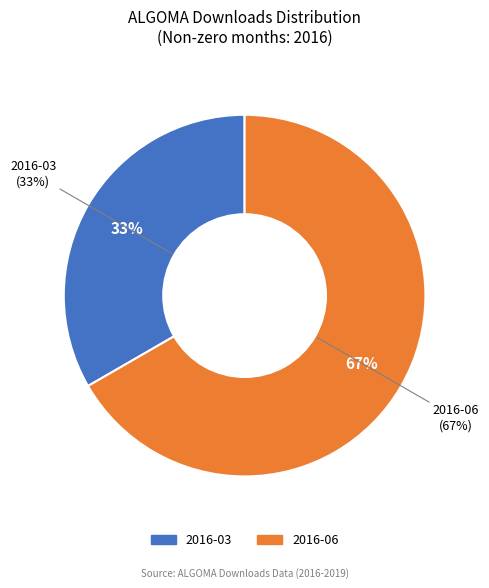

How much of the chart is everything except 2016-03?

66.7%